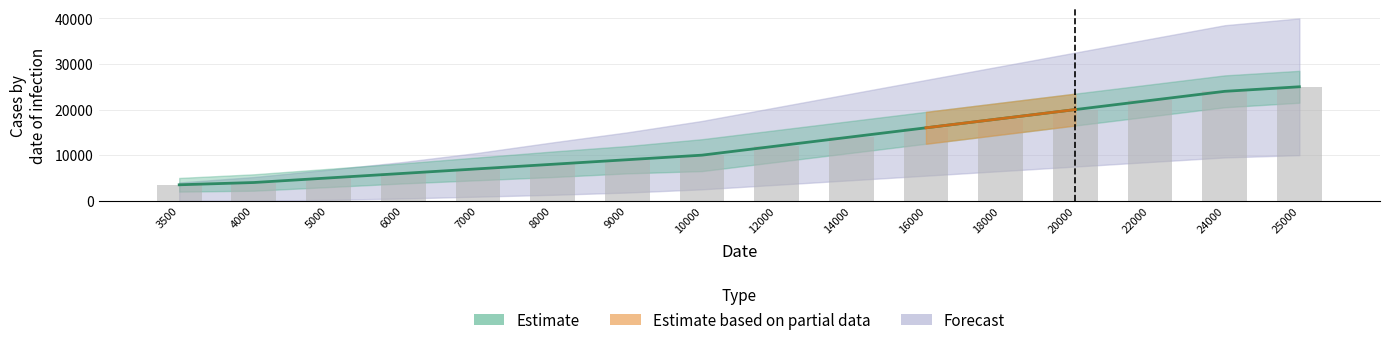

How many categories are shown in the chart?

16